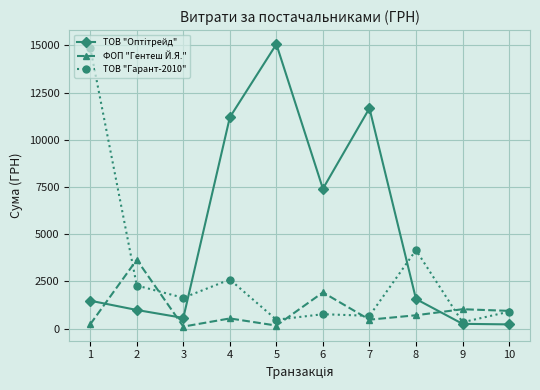

The value of ТОВ "Гарант-2010" at 7 is 673. True or false?

True